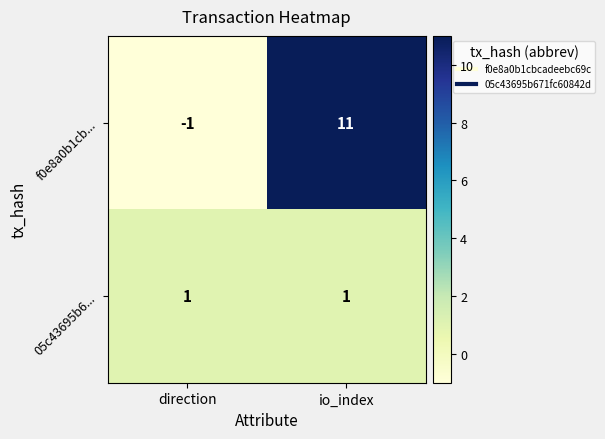

Reading left to right, extract all data points from this chart.

f0e8a0b1cb...: -1	11
05c43695b6...: 1	1